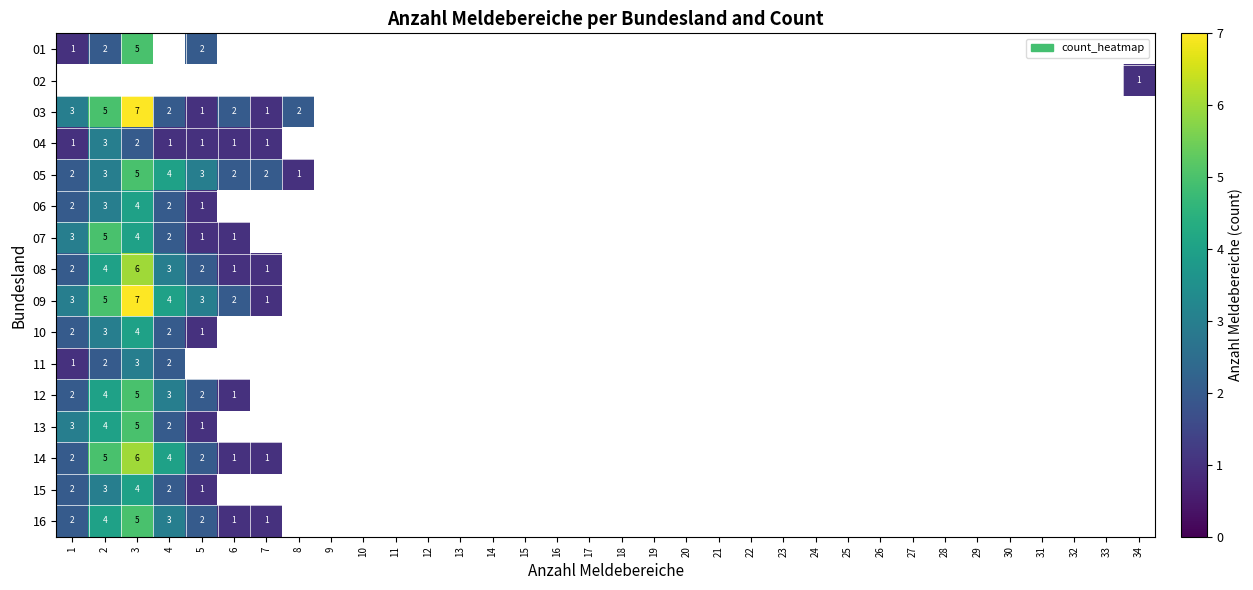

How many distinct data groups are displayed?

16